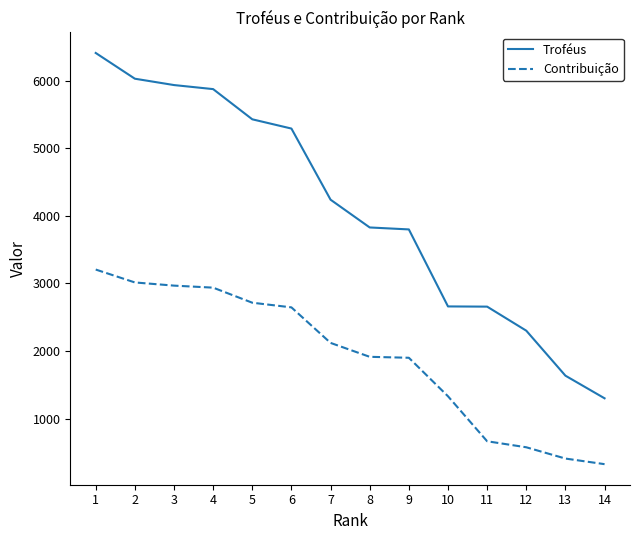

What is the sum of all Contribuição values?

26724